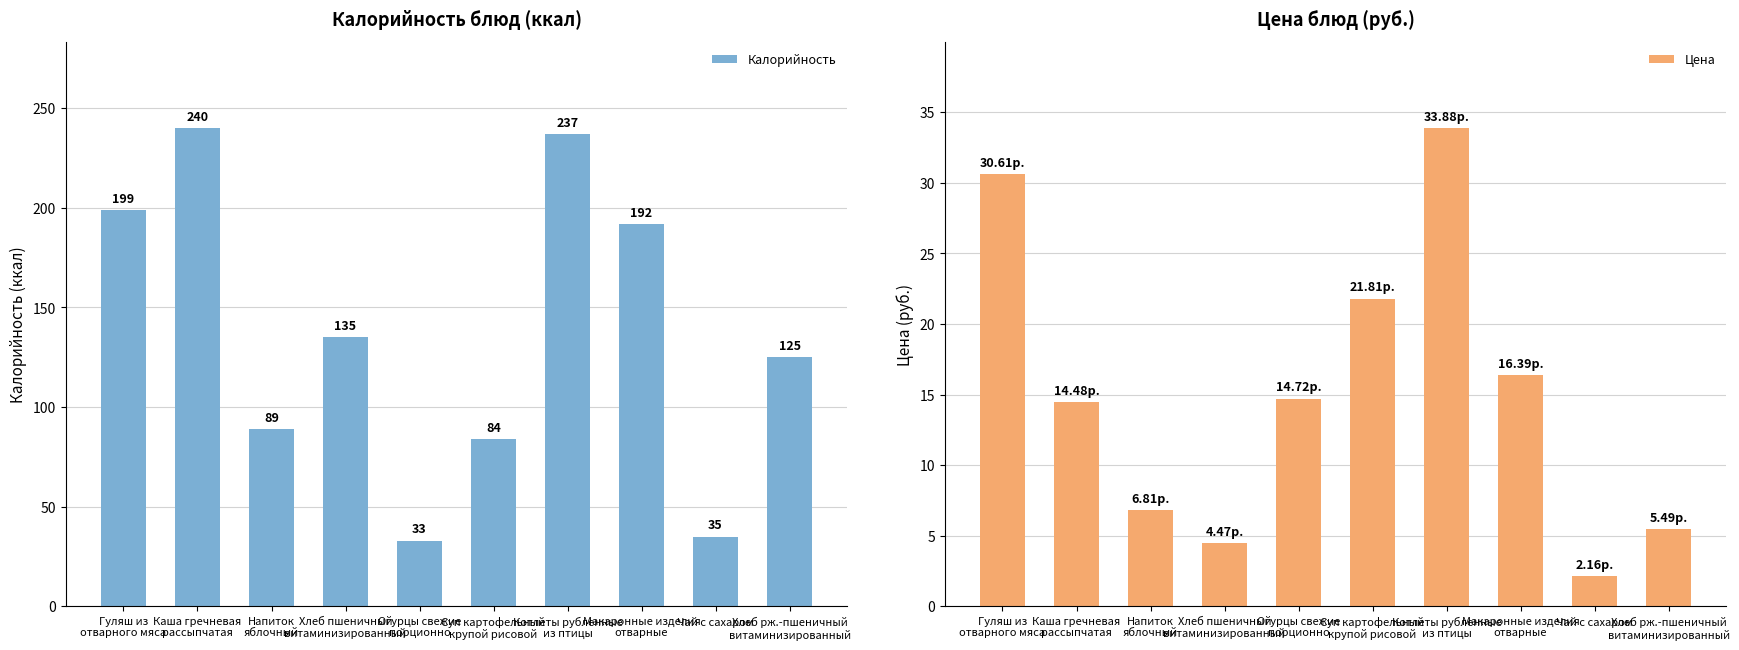

Between Напиток
яблочный and Чай с сахаром, which is larger?

Напиток
яблочный